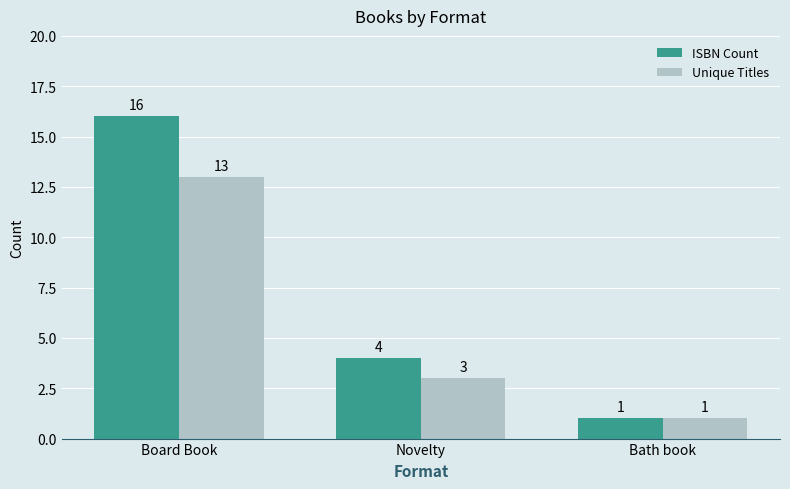

The ISBN Count series shows 4 at Novelty. True or false?

True